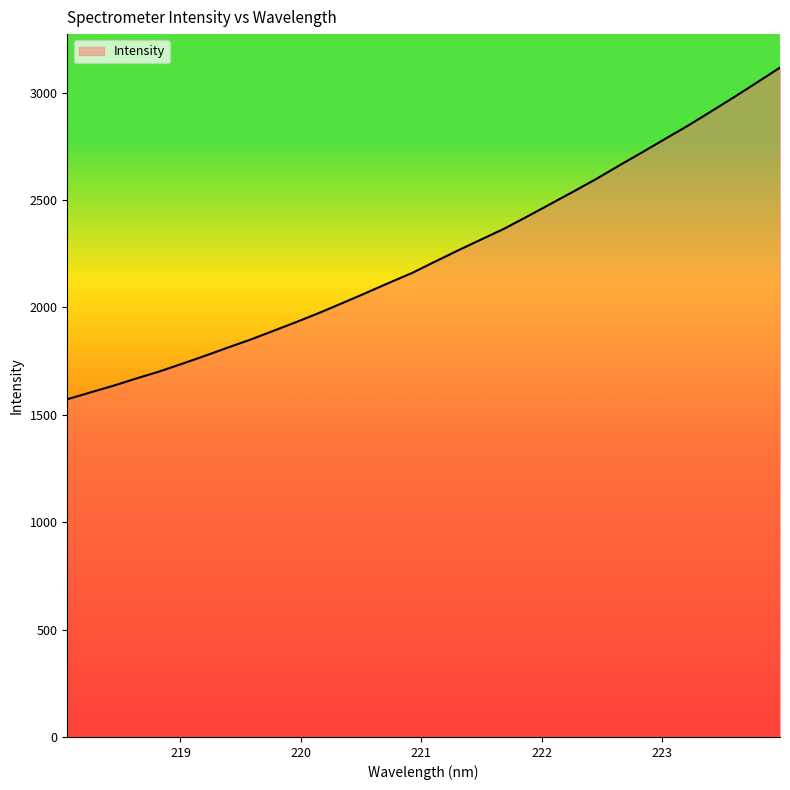

What is the maximum value shown in the chart?

3116.9